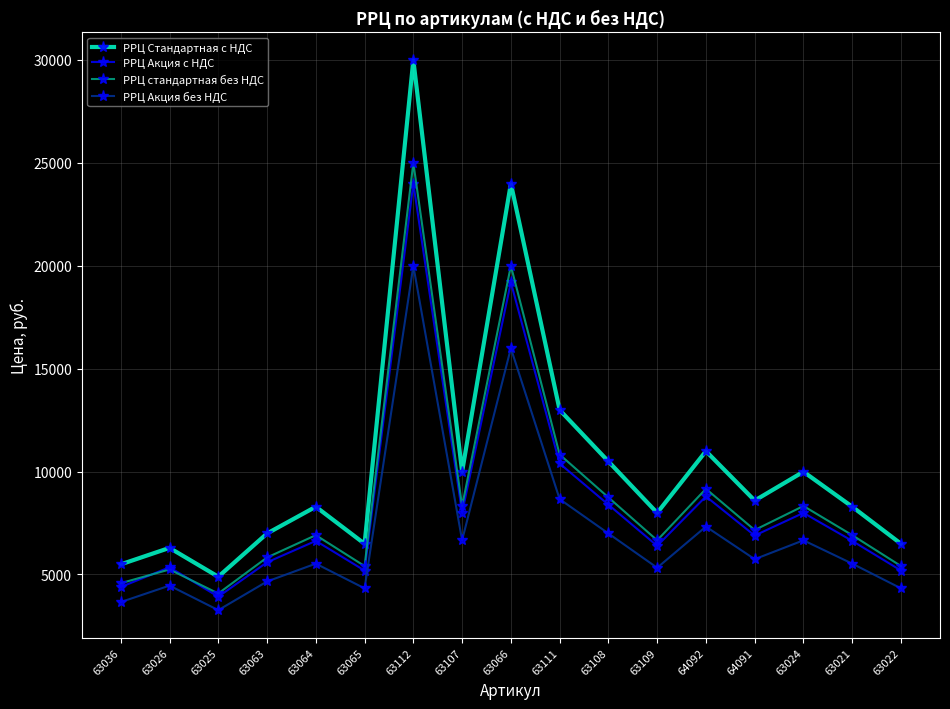

Is this an area chart (filled region under the line)?

No